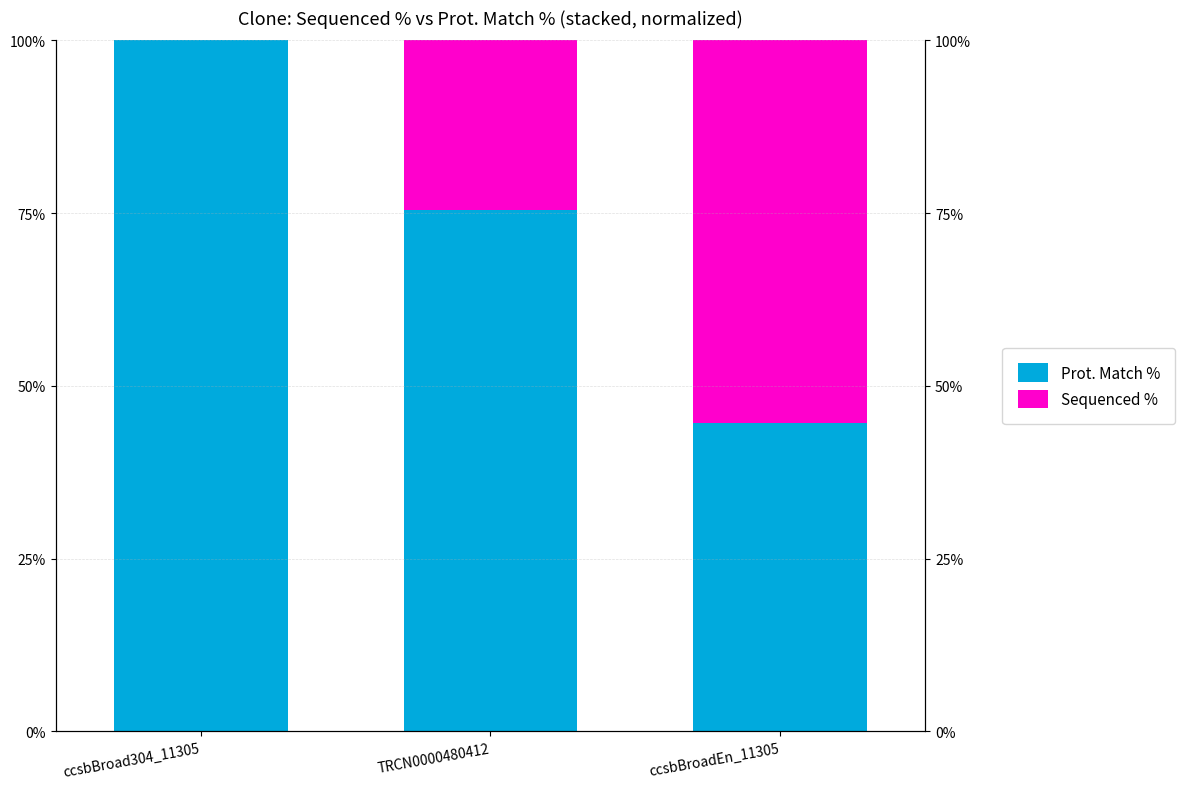

Reading right to left, what are all the values shown in this chart?

Prot. Match %: 44.6	75.5	100.0
Sequenced %: 55.4	24.5	0.0